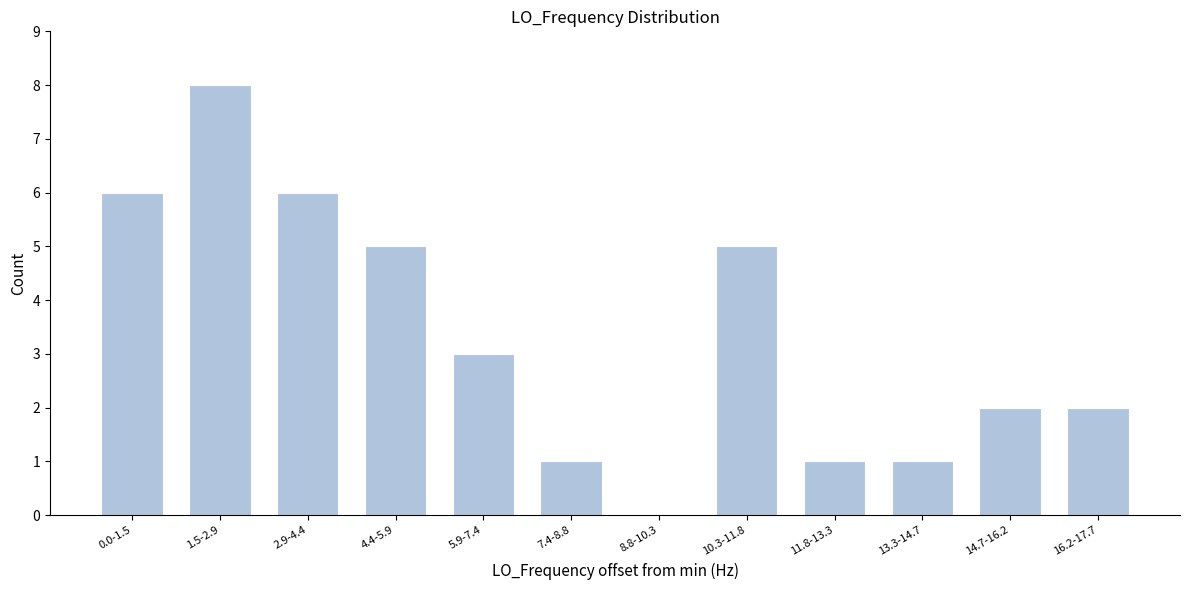

Reading right to left, what are all the values shown in this chart?

16.2-17.7=2	14.7-16.2=2	13.3-14.7=1	11.8-13.3=1	10.3-11.8=5	8.8-10.3=0	7.4-8.8=1	5.9-7.4=3	4.4-5.9=5	2.9-4.4=6	1.5-2.9=8	0.0-1.5=6